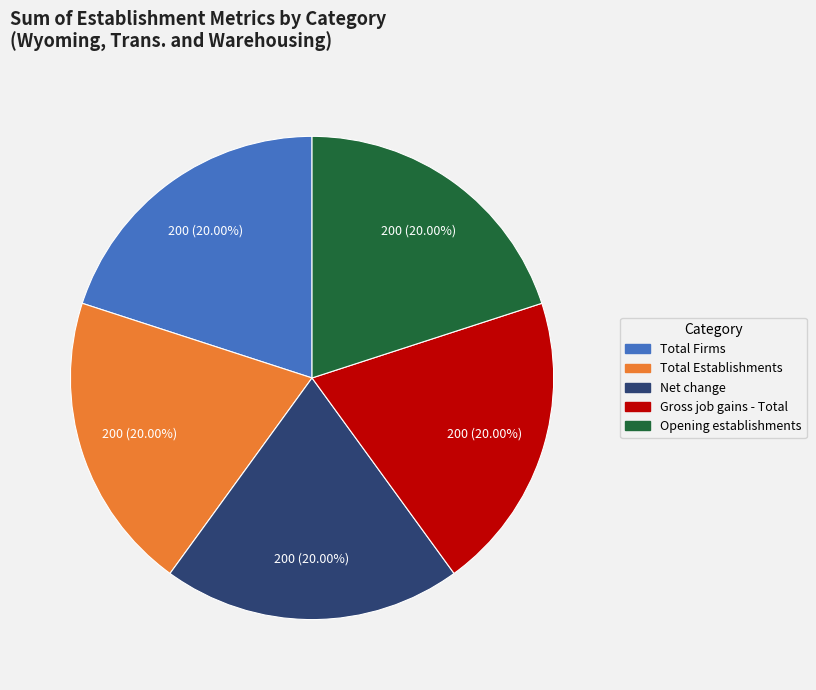

The Opening establishments slice represents 20% of the pie. True or false?

True